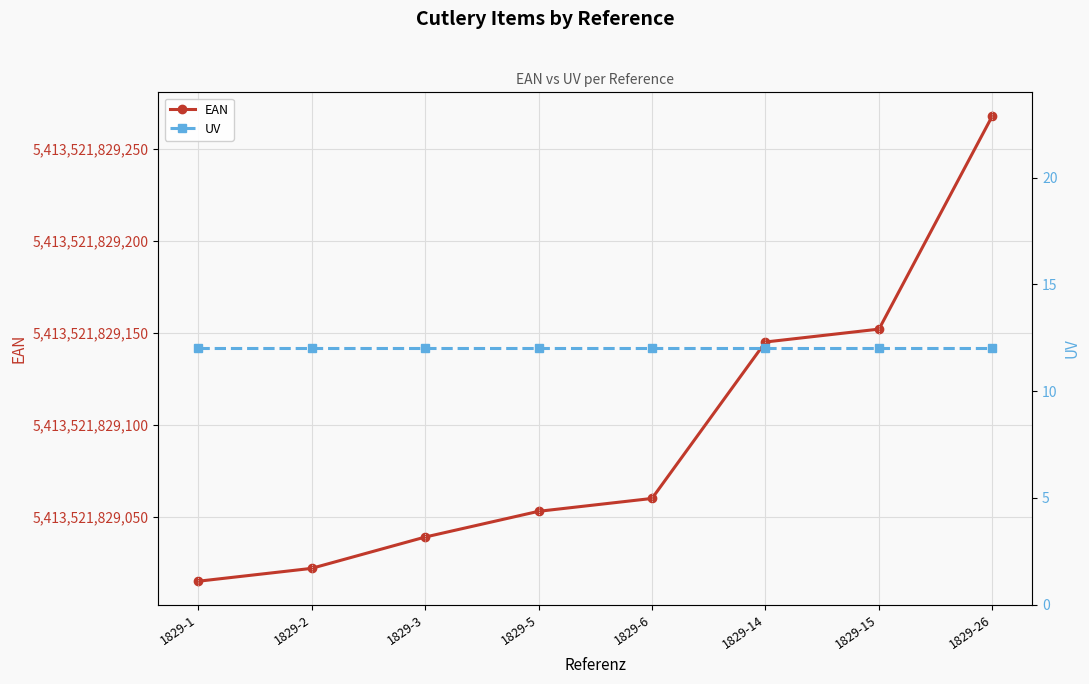

True or false: UV has more than 0 points higher than both neighbors.

False